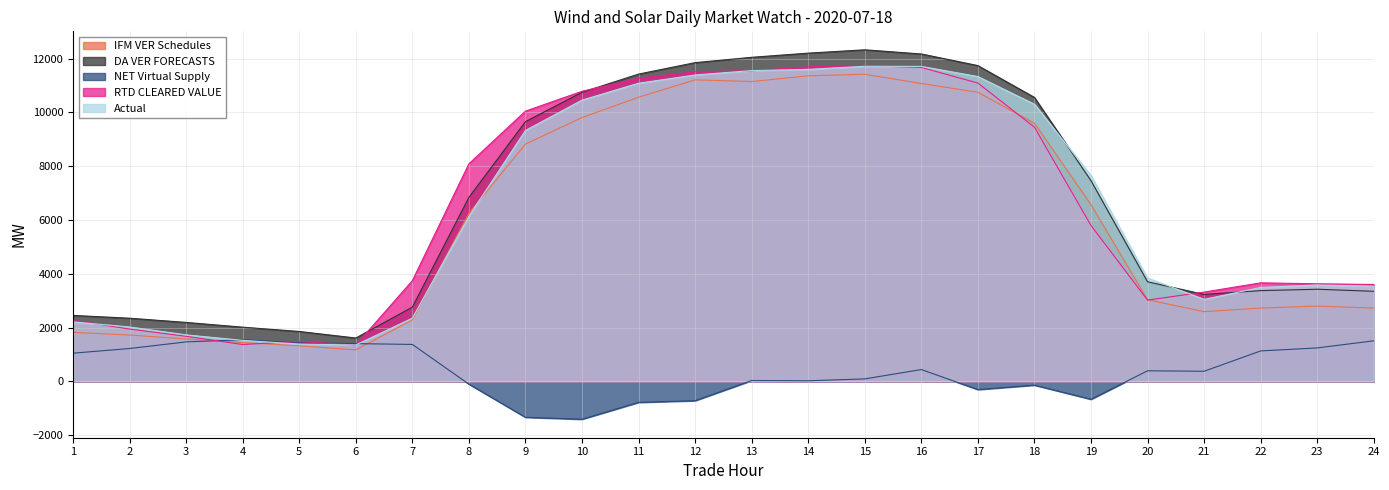

Reading left to right, transcribe all the data shown in this chart.

IFM VER Schedules: 1824.9	1724.8	1578.7	1446.3	1322.8	1172.1	2288.2	6251.5	8824.5	9810.7	10566.1	11212.1	11149.4	11361.2	11420.8	11075.9	10750.1	9600.7	6569.9	3035.3	2594.2	2728.1	2800.7	2729.0
DA VER FORECASTS: 2453.9	2350.5	2193.4	2017.2	1857.0	1613.7	2761.4	6842.8	9657.5	10749.1	11425.8	11851.7	12050.0	12205.1	12328.8	12173.8	11741.7	10557.8	7463.9	3705.6	3233.5	3376.2	3427.0	3351.2
NET Virtual Supply: 1049.8	1224.3	1469.4	1550.3	1438.3	1405.6	1375.6	-100.4	-1334.2	-1406.1	-779.4	-716.2	34.0	23.9	94.2	441.6	-303.5	-139.3	-664.2	395.1	377.8	1133.8	1245.5	1509.9
RTD CLEARED VALUE: 2268.2	1947.6	1677.2	1371.5	1487.0	1351.2	3747.2	8090.4	10049.0	10786.9	11273.7	11510.4	11547.9	11692.3	11739.0	11673.3	11092.1	9451.7	5798.0	3023.6	3321.6	3664.8	3629.4	3604.4
Actual: 2213.6	2024.3	1730.8	1527.1	1388.2	1355.9	2352.5	6141.0	9330.3	10458.0	11086.1	11392.7	11555.5	11600.9	11717.3	11711.5	11334.9	10305.2	7659.6	3844.5	3050.7	3494.6	3586.4	3540.0